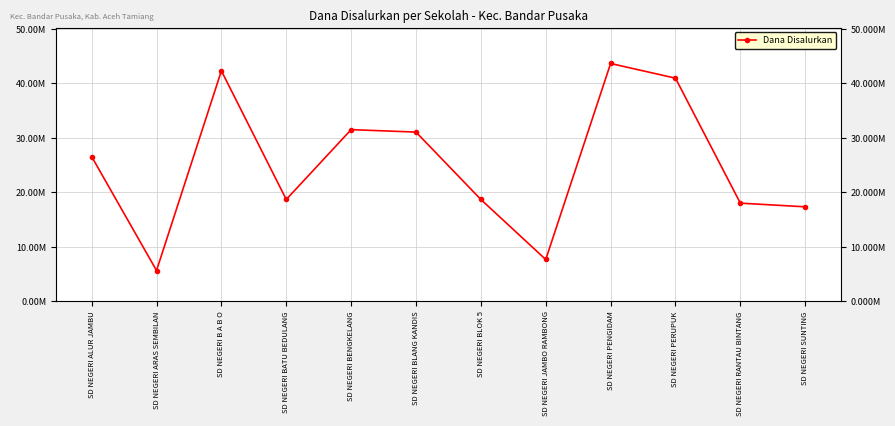

Where is the first local maximum?

SD NEGERI B A B O